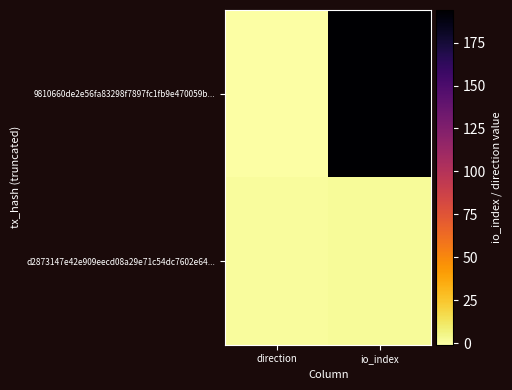

Which series has the largest total across all categories?

9810660de2e56fa83298f7897fc1fb9e470059b...